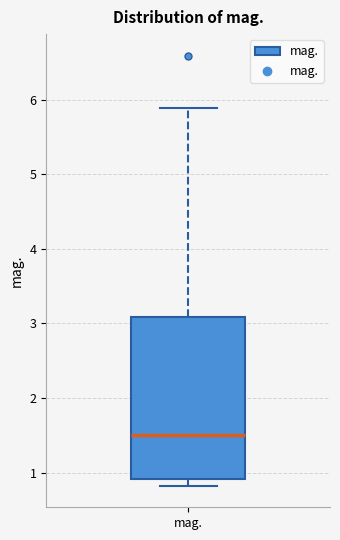

Read this box plot against the y-axis: the position of the median line, the range covered by the box, and the ends of both whiskers. The values are not printed on the chart, so give them approximately, as read against the axis.

median 1.5, box 0.9 to 3.1, whiskers 0.8 to 5.9